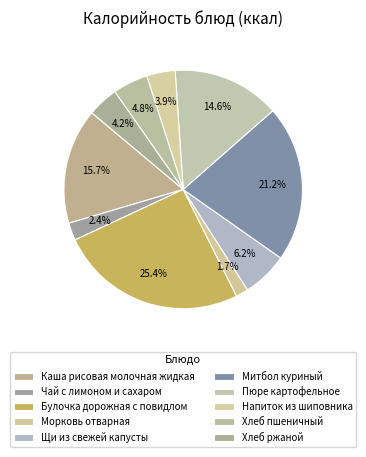

Is there a majority slice in this chart?

No